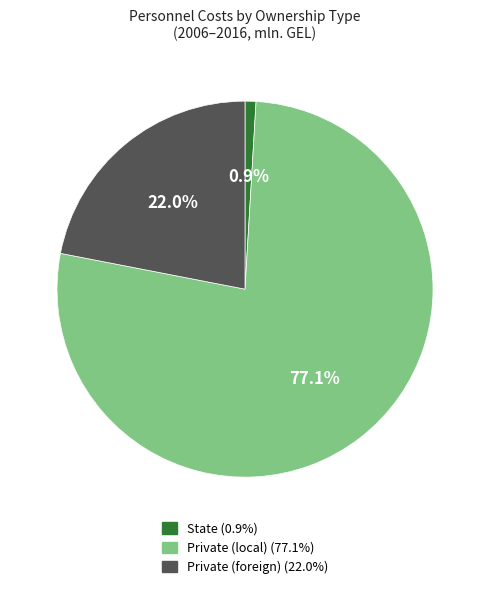

Does any single category account for the majority?

Yes